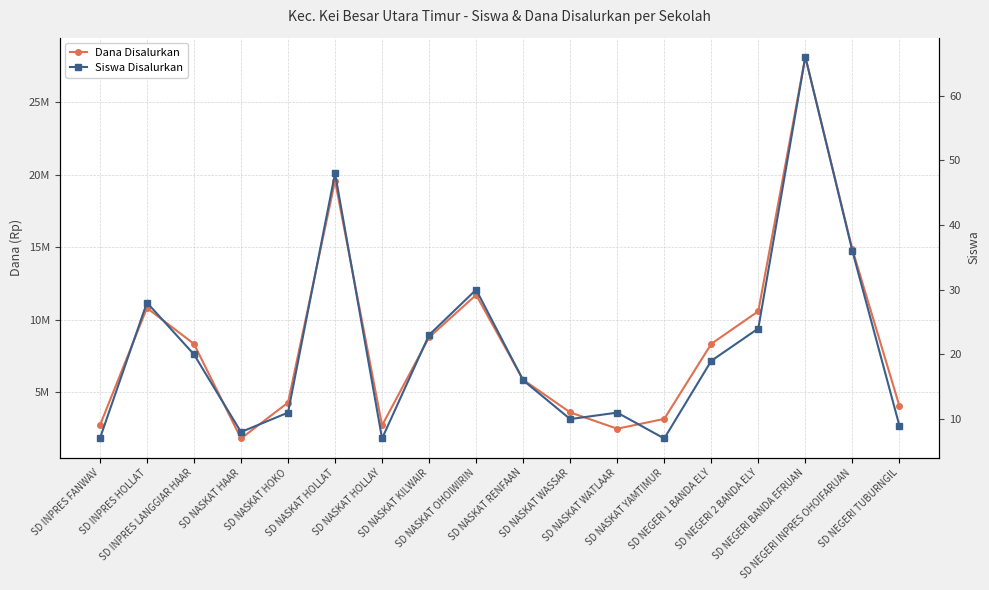

Does the chart display data point markers on the line(s)?

Yes